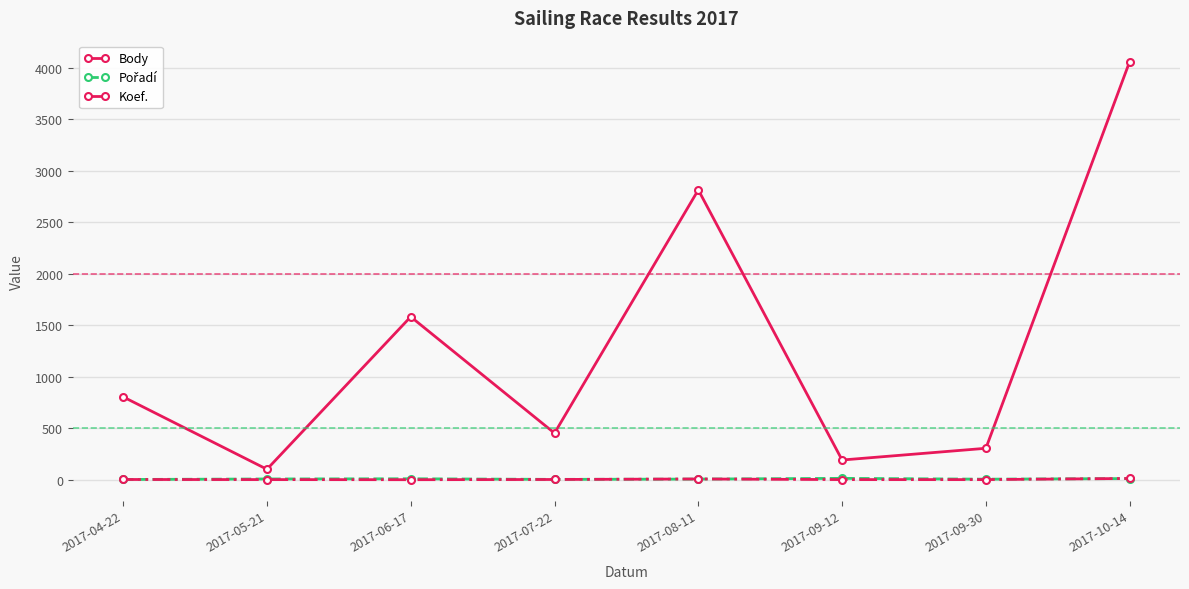

What is the label of the 6th point from the left?

2017-09-12